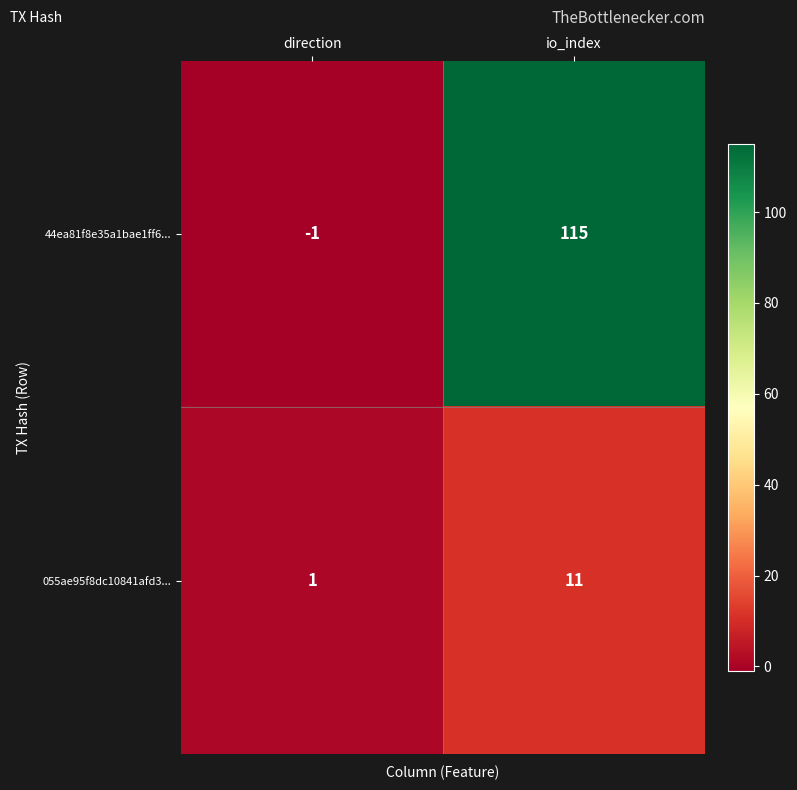

Is the value of 055ae95f8dc10841afd3... at direction greater than the value of 44ea81f8e35a1bae1ff6... at io_index?

No